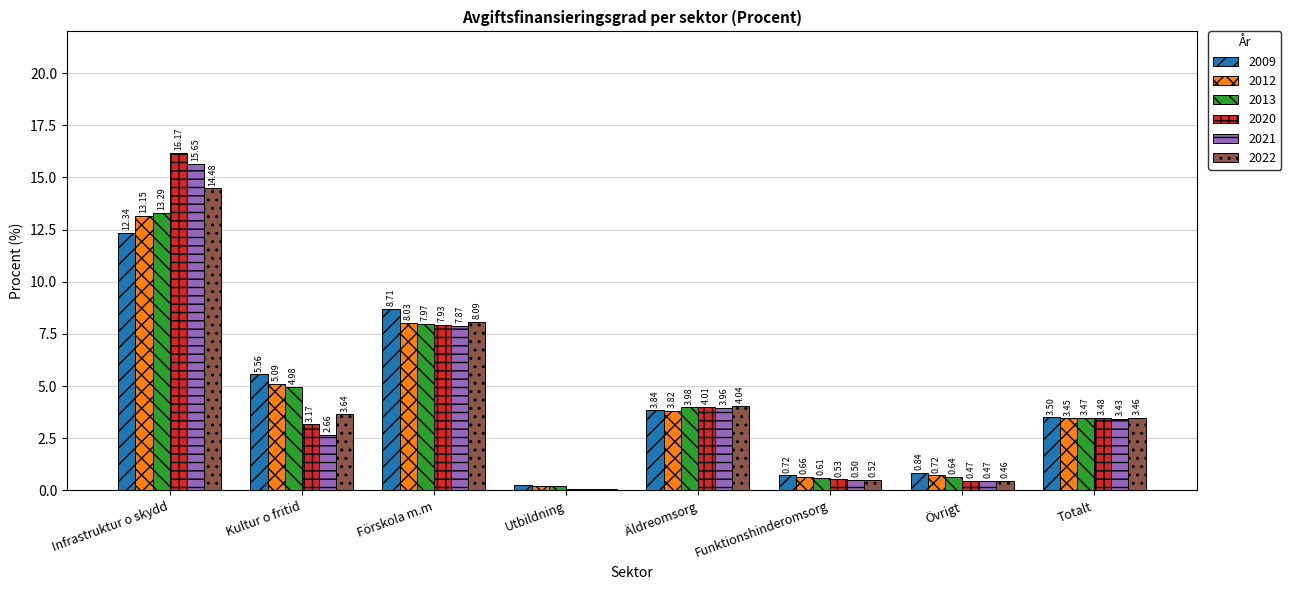

How many groups of bars are there?

8